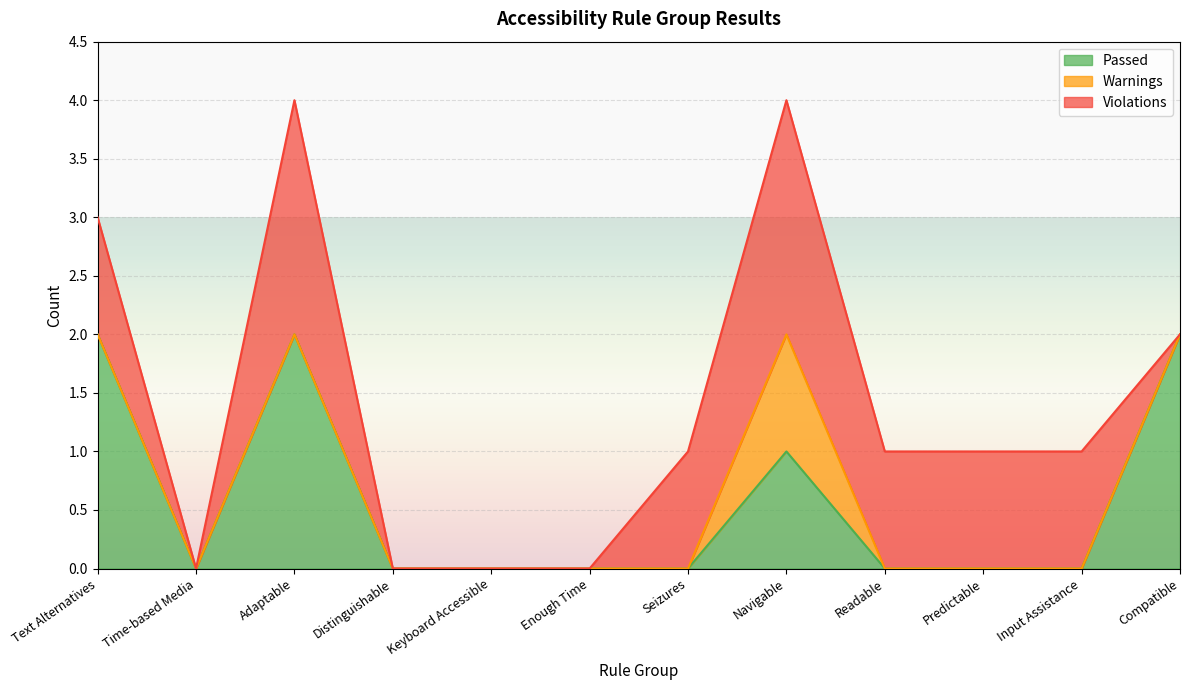

How many times do Passed and Violations cross each other?

1